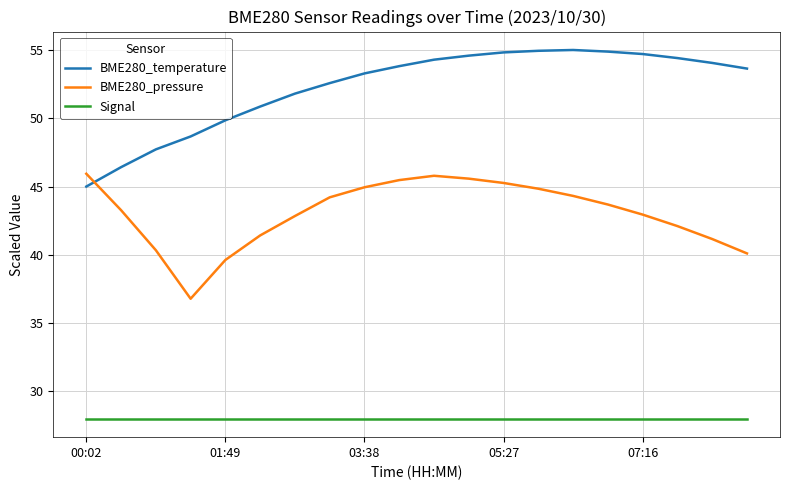

List the series in order of their peak value, lowest first.

Signal, BME280_pressure, BME280_temperature